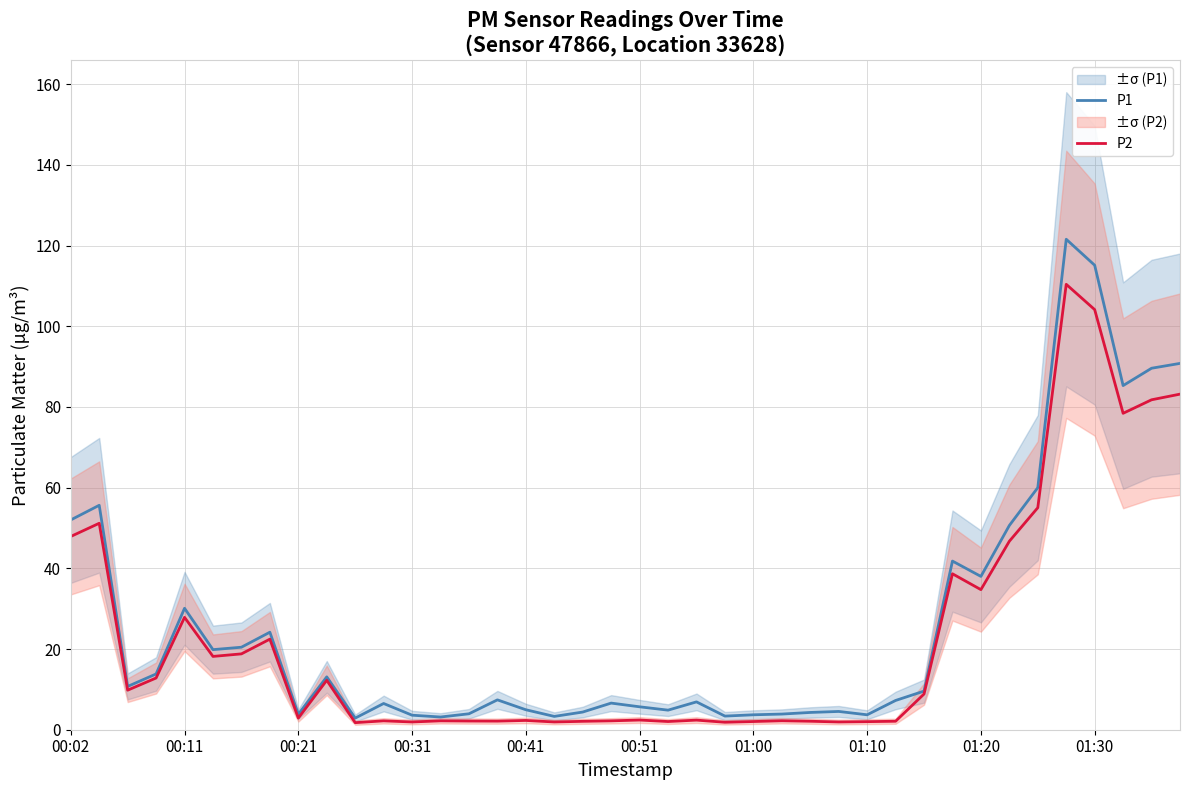

Which series has the widest spread of values?

P1